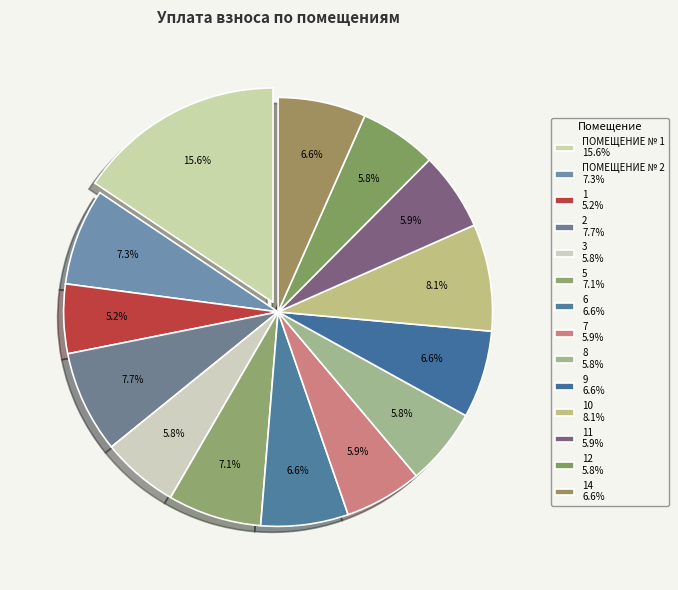

How many slices are in this pie chart?

14